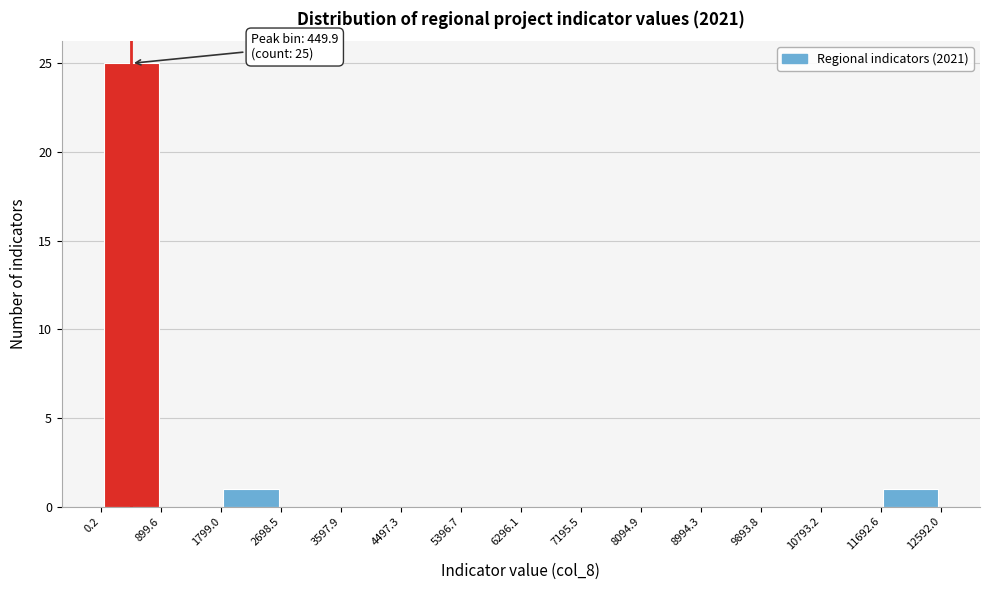

Over which range of the x-axis is the bar tallest?

0.2 to 899.6